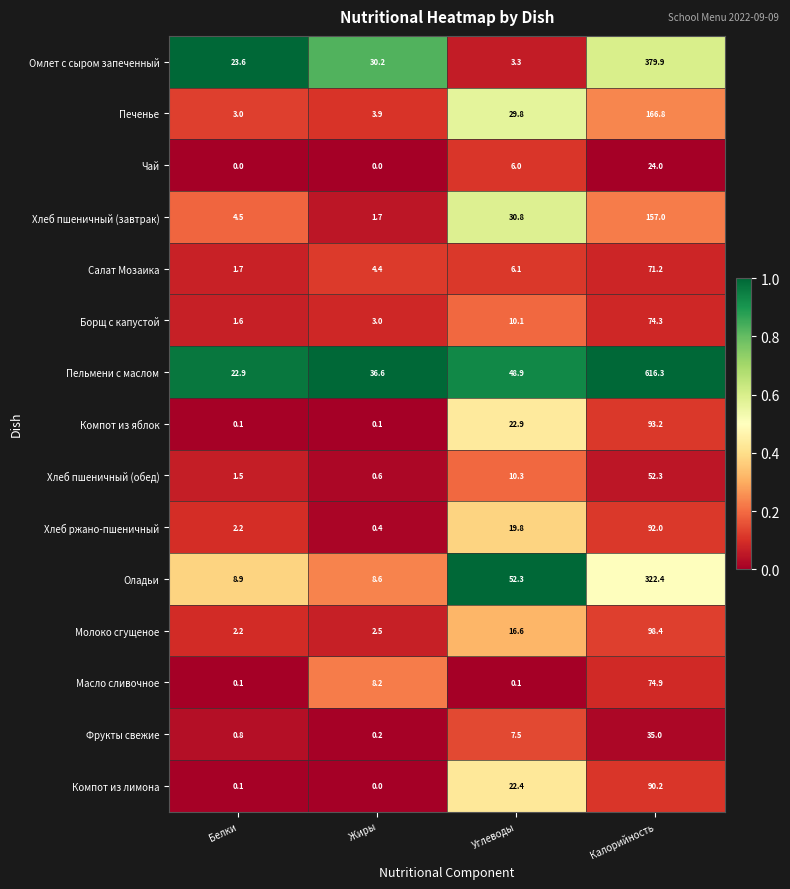

Rank the series at Калорийность from highest to lowest value.

Пельмени с маслом, Омлет с сыром запеченный, Оладьи, Печенье, Хлеб пшеничный (завтрак), Молоко сгущеное, Компот из яблок, Хлеб ржано-пшеничный, Компот из лимона, Масло сливочное, Борщ с капустой, Салат Мозаика, Хлеб пшеничный (обед), Фрукты свежие, Чай